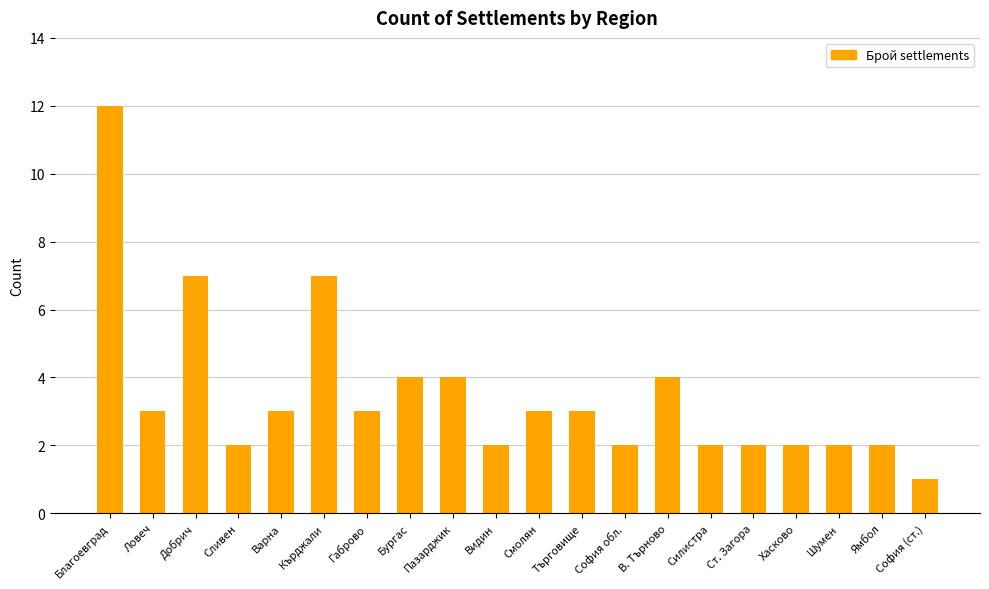

Between Търговище and Ст. Загора, which is larger?

Търговище